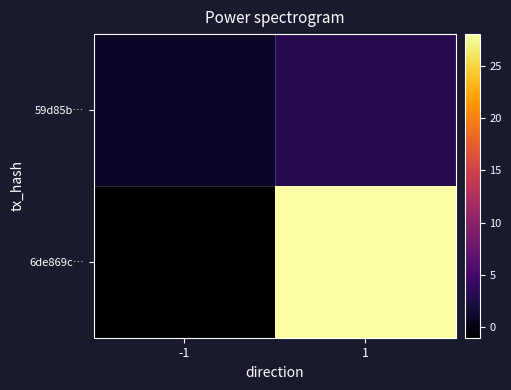

Rank the series by their average value, from highest to lowest.

6de869c…, 59d85b…